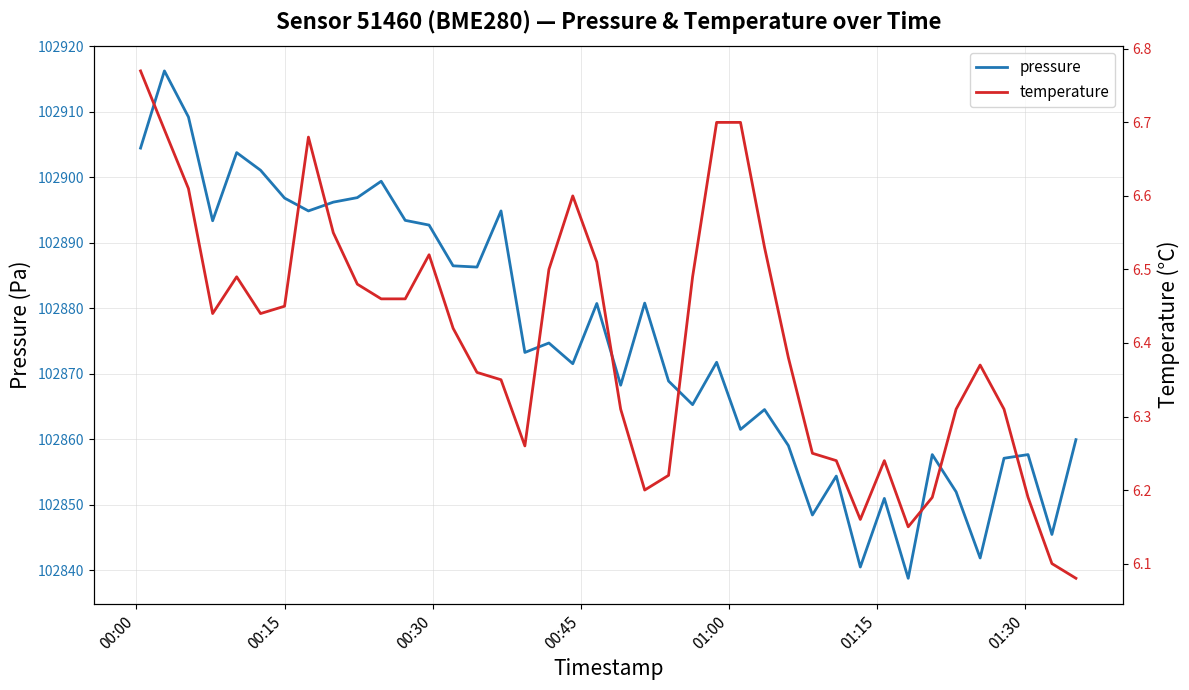

What is the value of the temperature point at the 16th from the left?

6.3